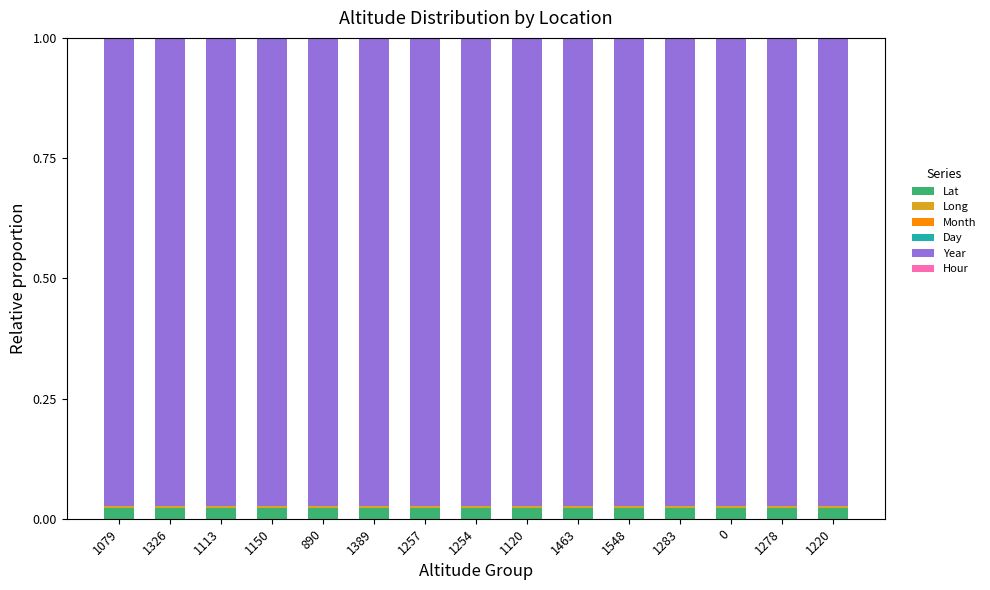

Count the number of data series in this chart.

5